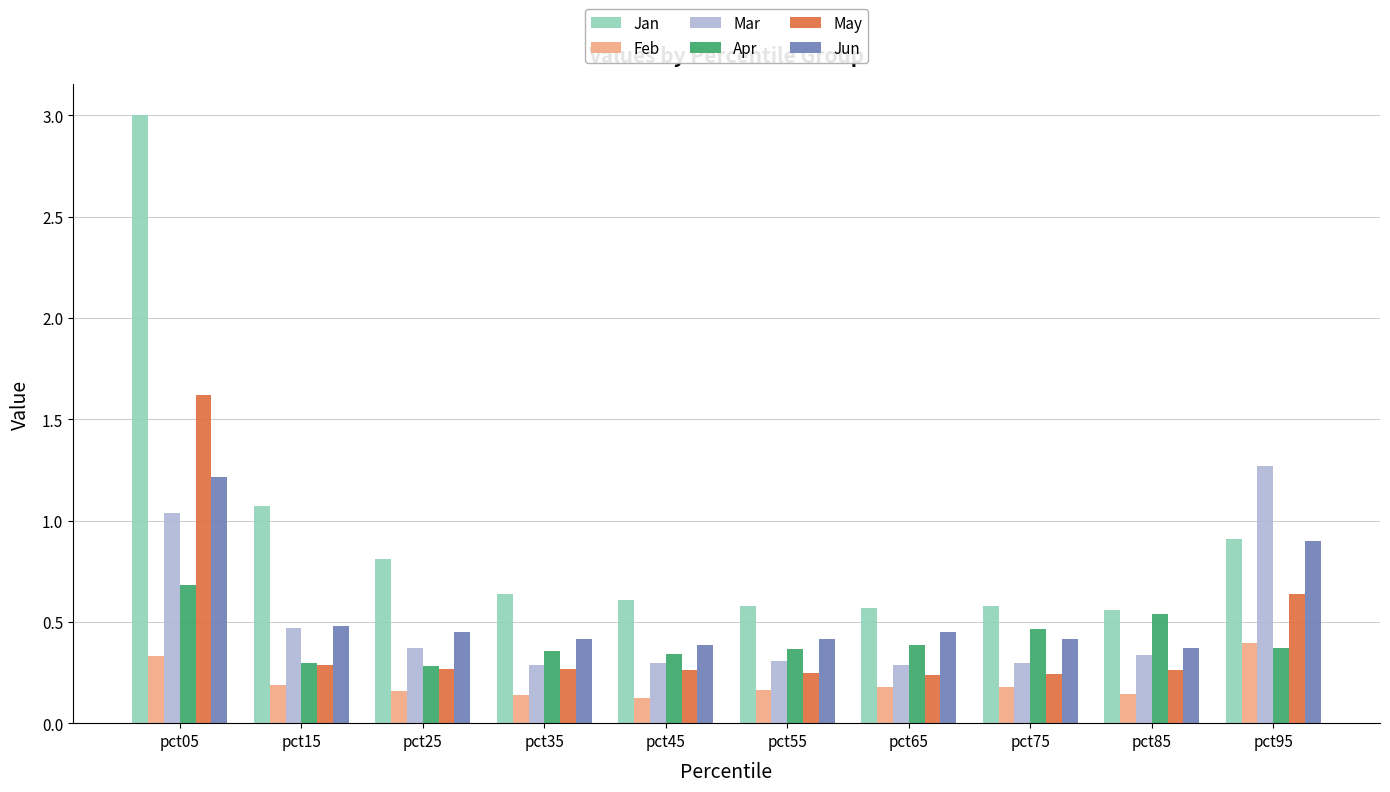

Count the May values in the range 0 to 1.

9